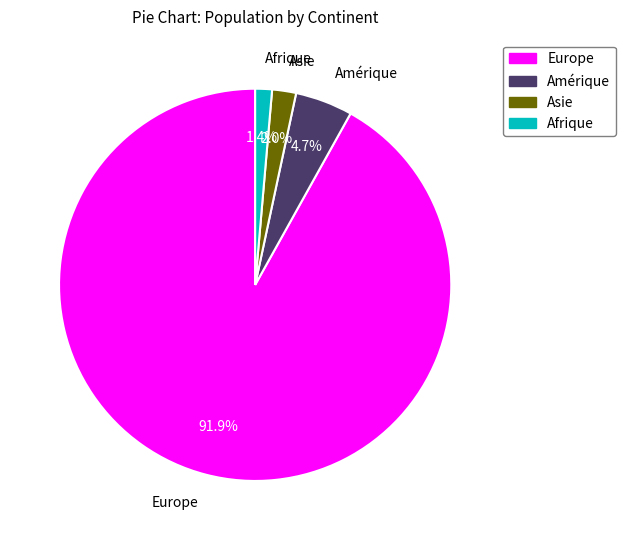

Count the number of slices in the pie.

4